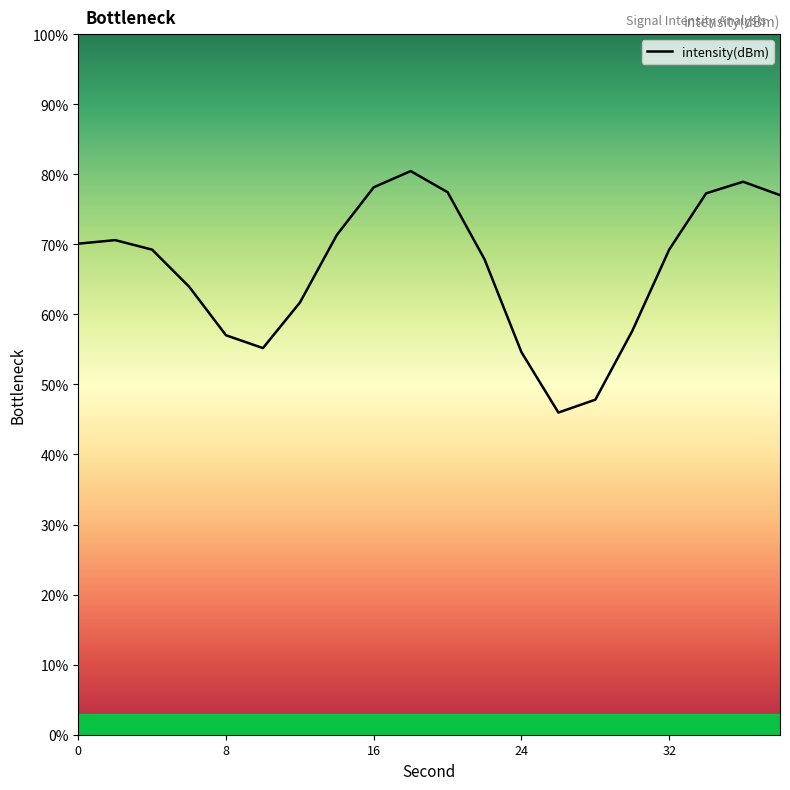

Reading right to left, what are all the values shown in this chart?

77.0	78.9	77.3	69.2	57.6	47.8	46.0	54.6	67.9	77.4	80.5	78.1	71.3	61.7	55.2	57.0	64.0	69.2	70.6	70.1